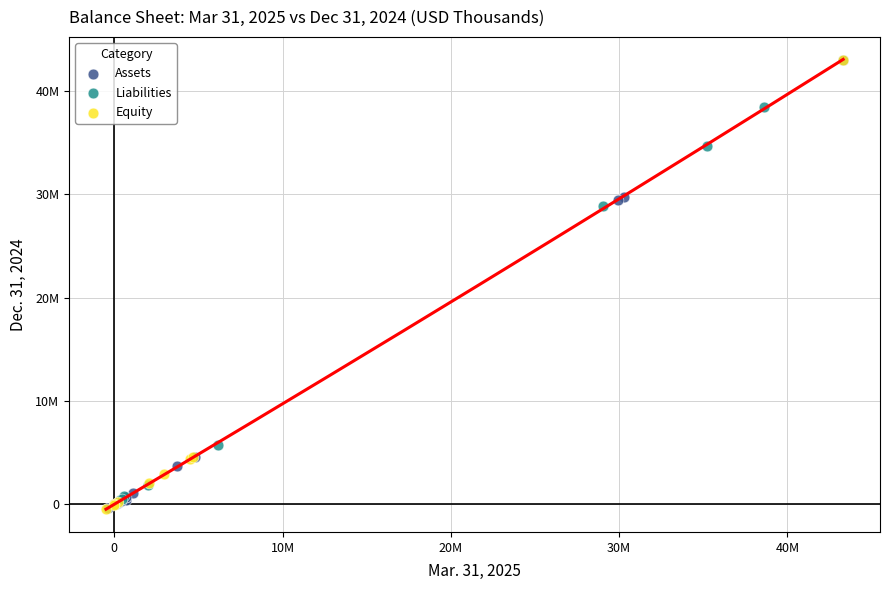

What are all the series names shown in the legend?

Assets, Liabilities, Equity